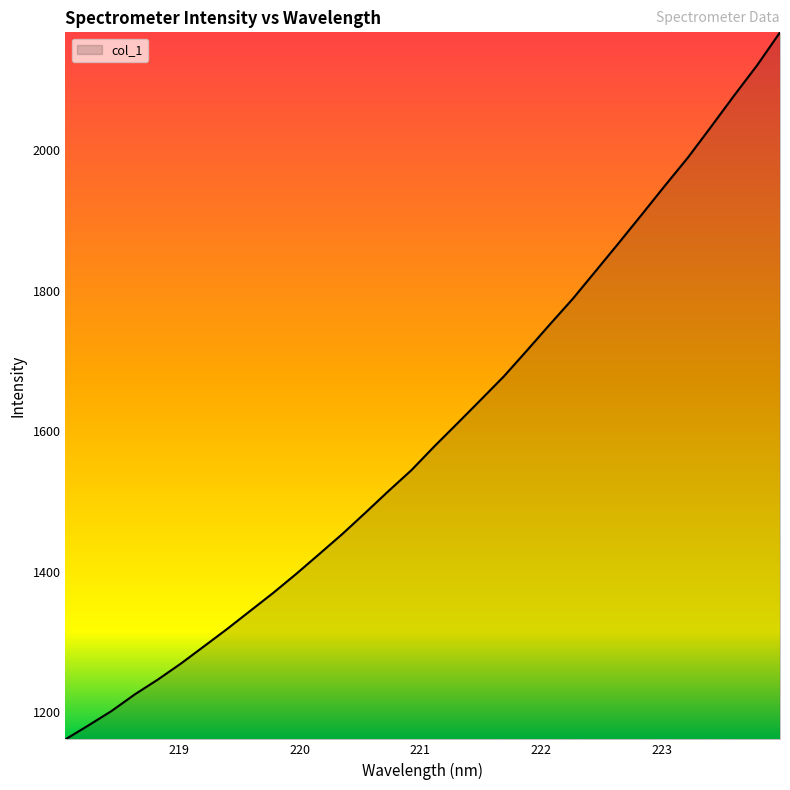

What is the minimum value shown in the chart?

1160.9